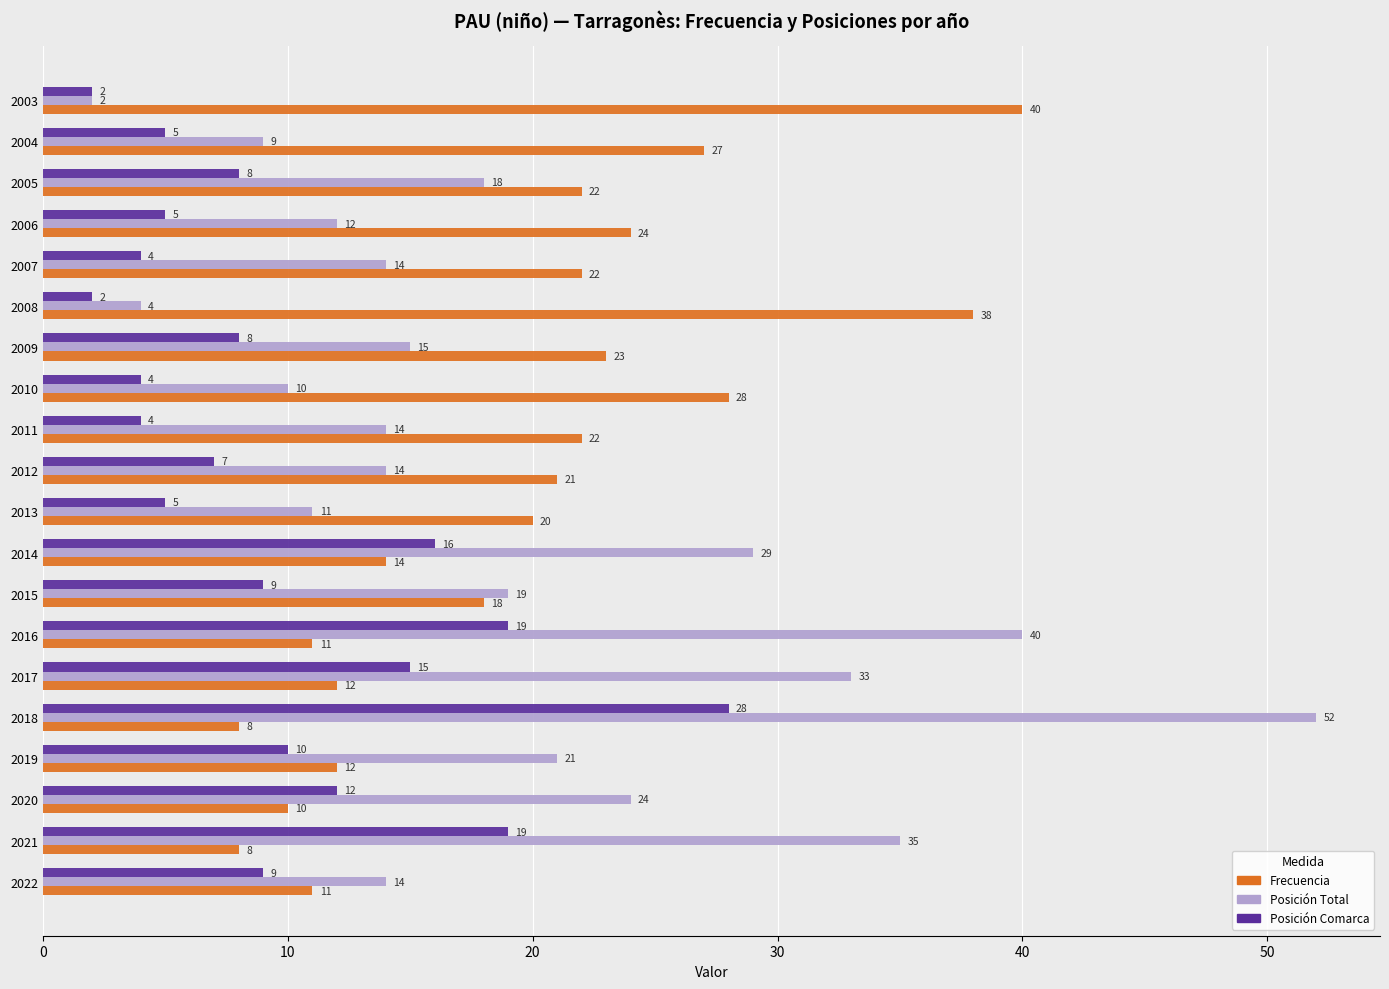

How many distinct data groups are displayed?

3